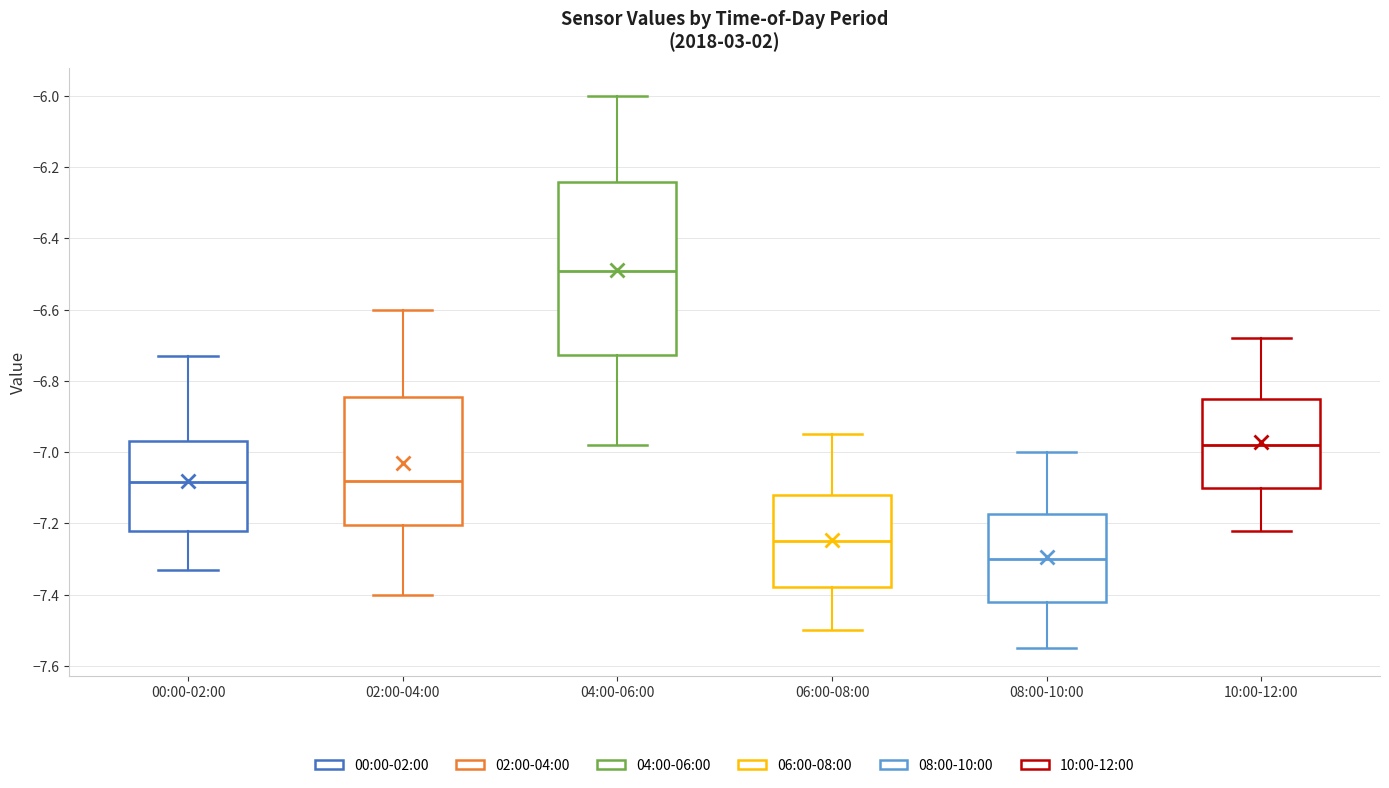

Which box's median line is the lowest?

08:00-10:00